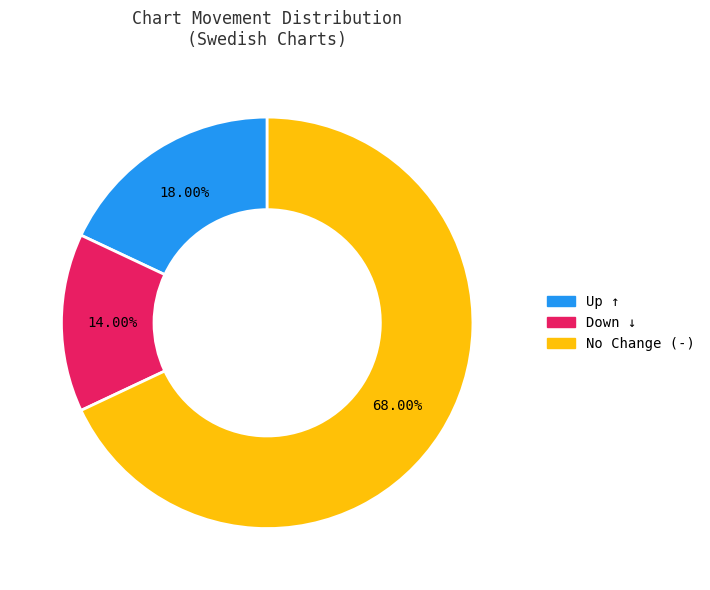

Is there a majority slice in this chart?

Yes